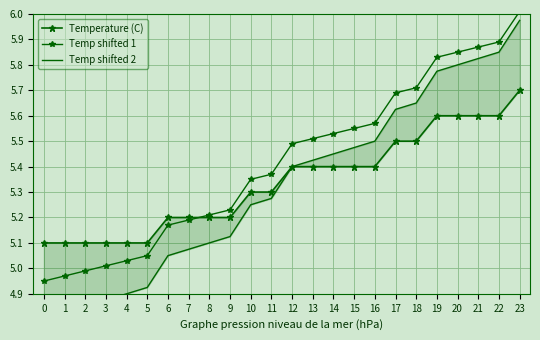

What is the smallest value displayed?

4.8